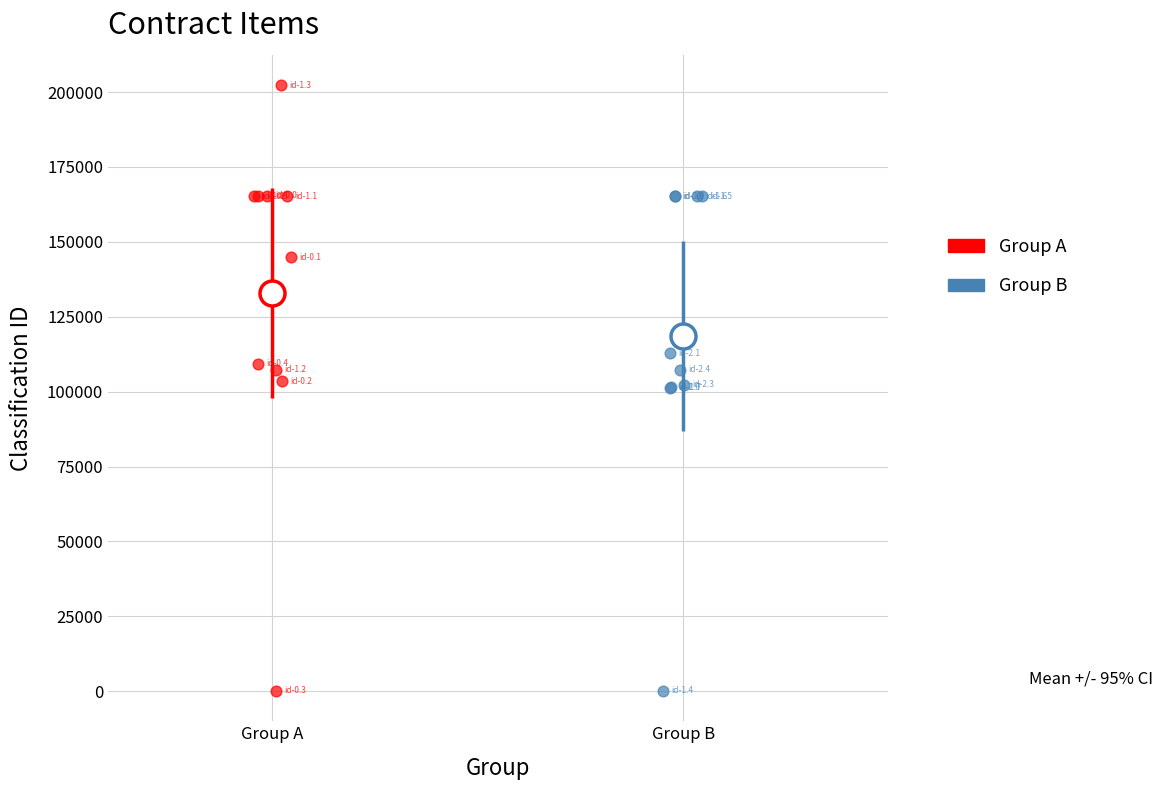

What are all the series names shown in the legend?

Group A, Group B